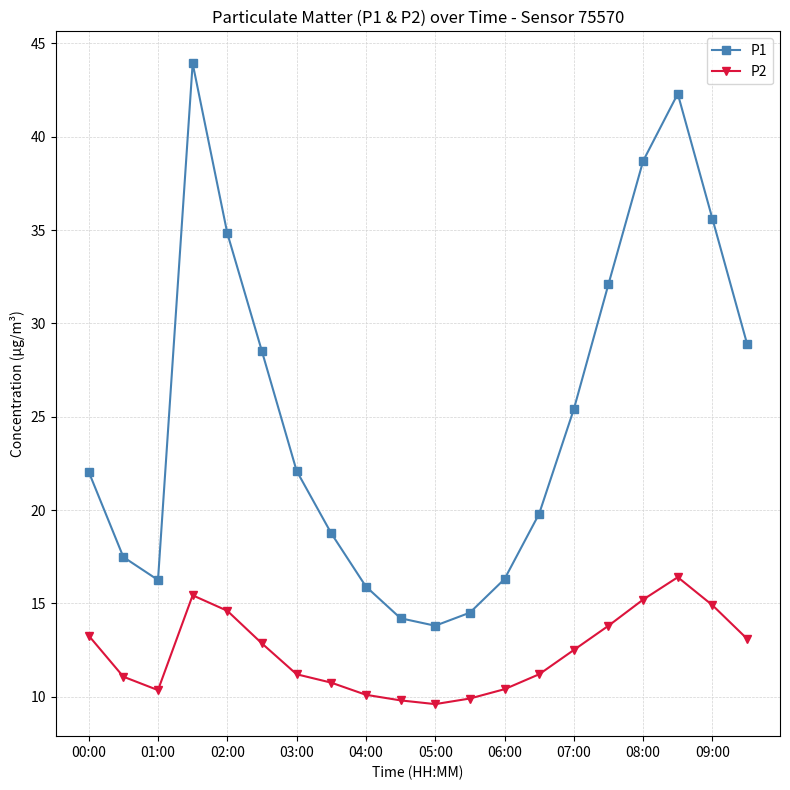

What is the difference between the maximum and minimum values in the P1 series?

30.1